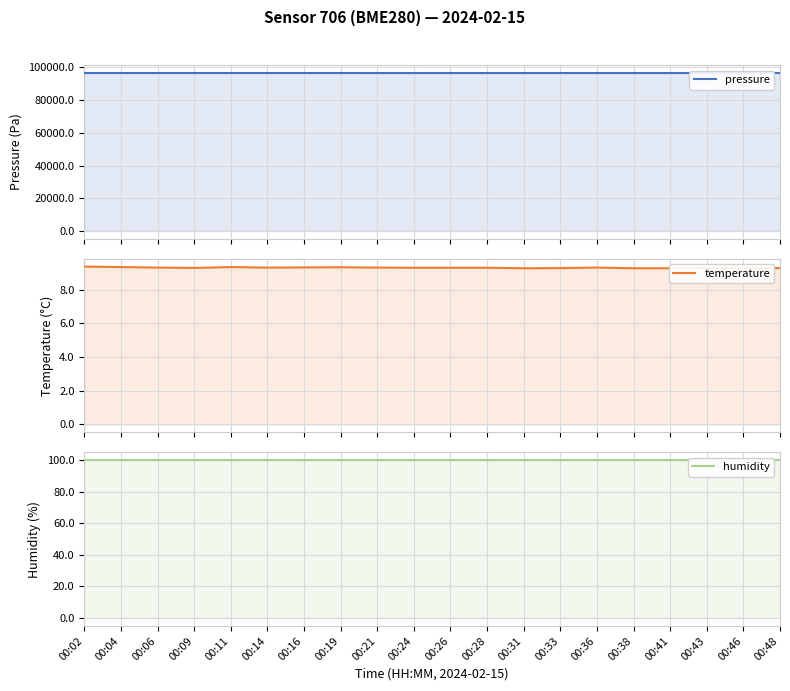

Which has a higher value, 00:33 or 00:11?

00:11